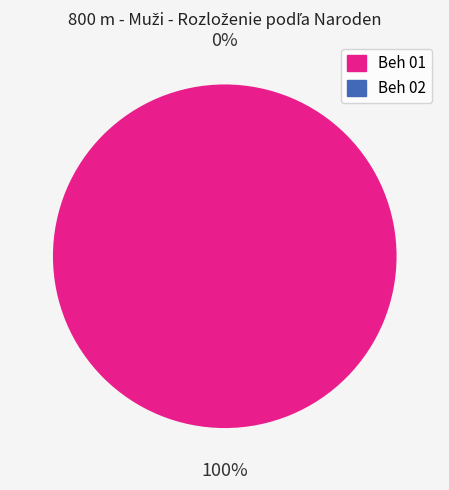

Which category has the smallest portion of the pie?

Beh 02